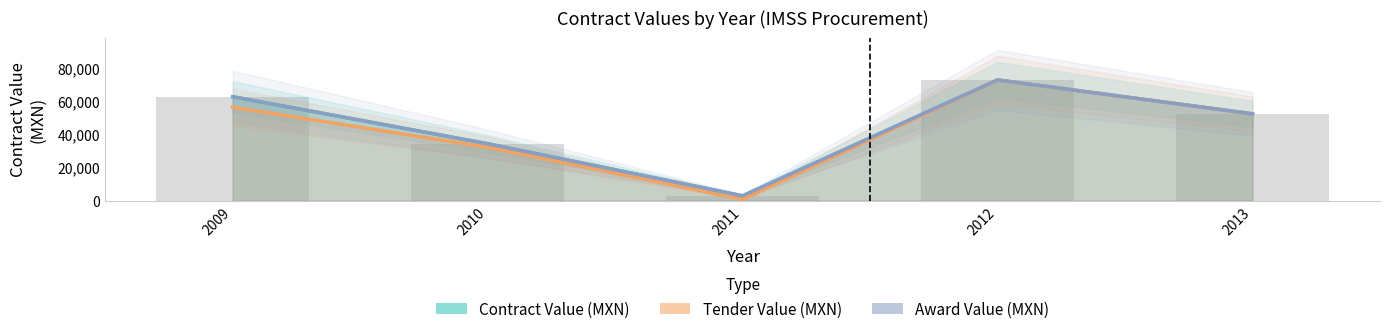

Between 2009 and 2012, which is larger?

2012